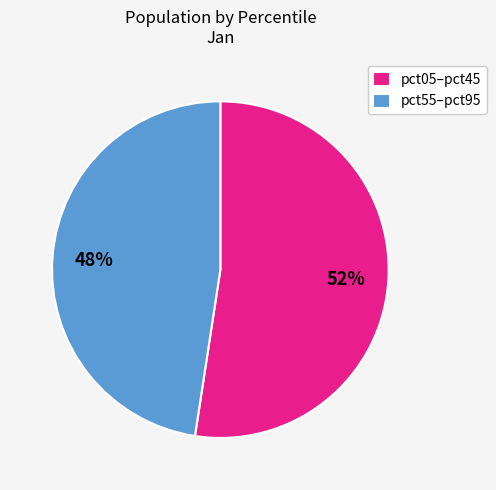

How many segments does this pie chart have?

2